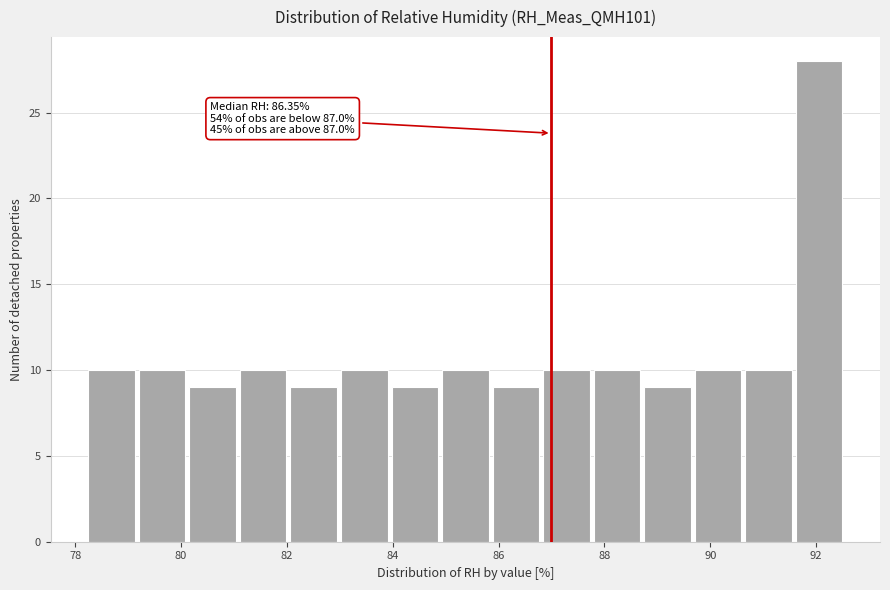

Over which range of the x-axis is the bar tallest?

91.6 to 92.6